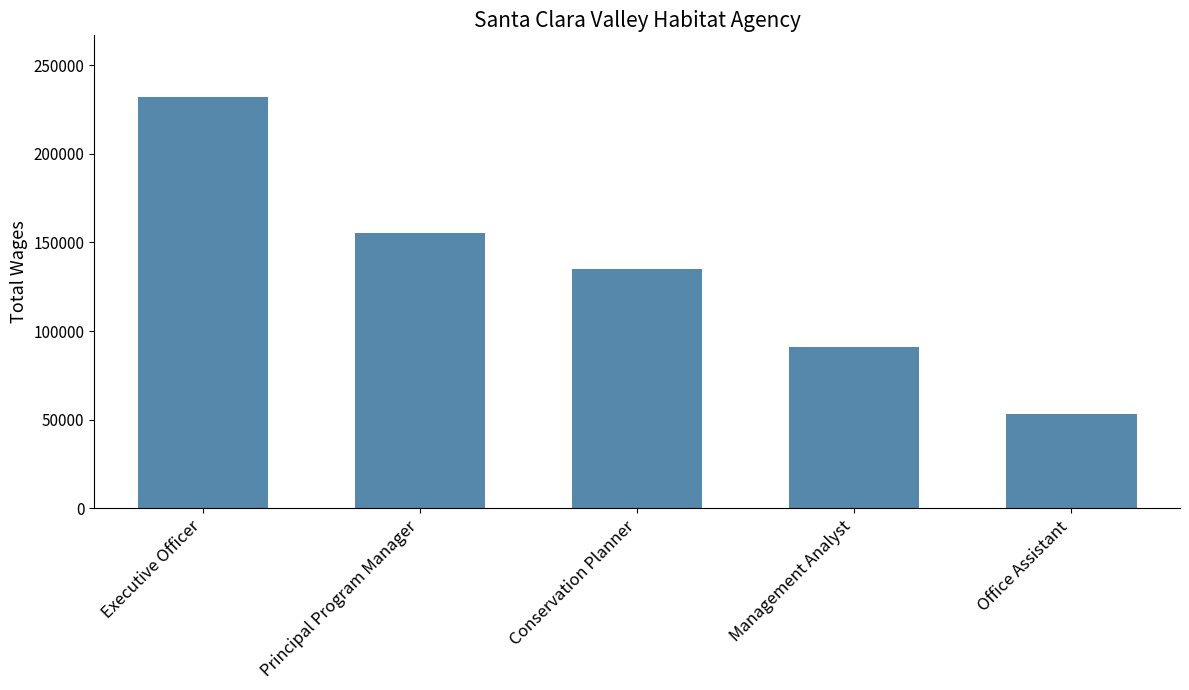

What is the smallest value displayed?

53107